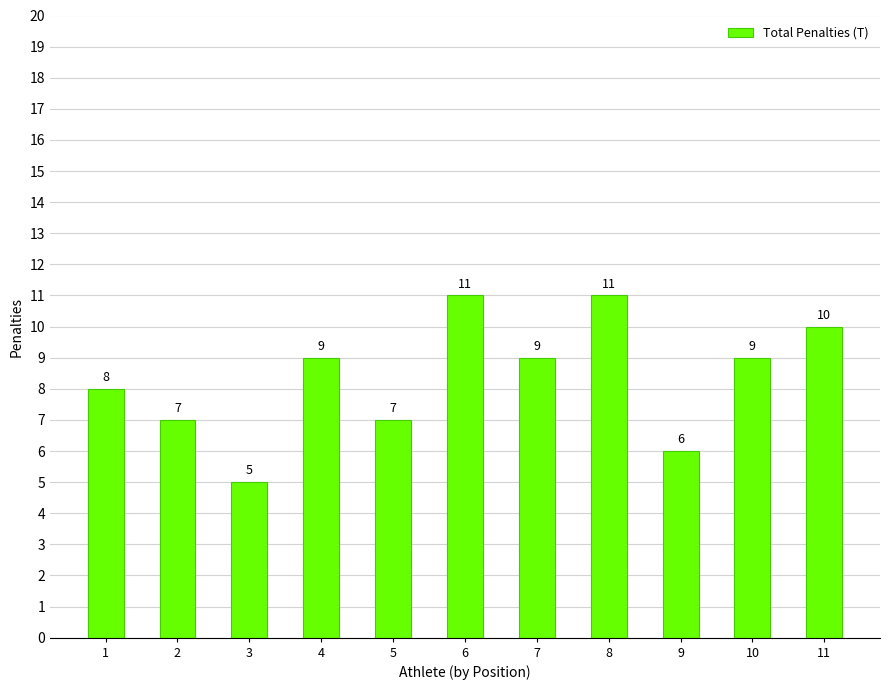

Where is the data nearest to the value 8?

1